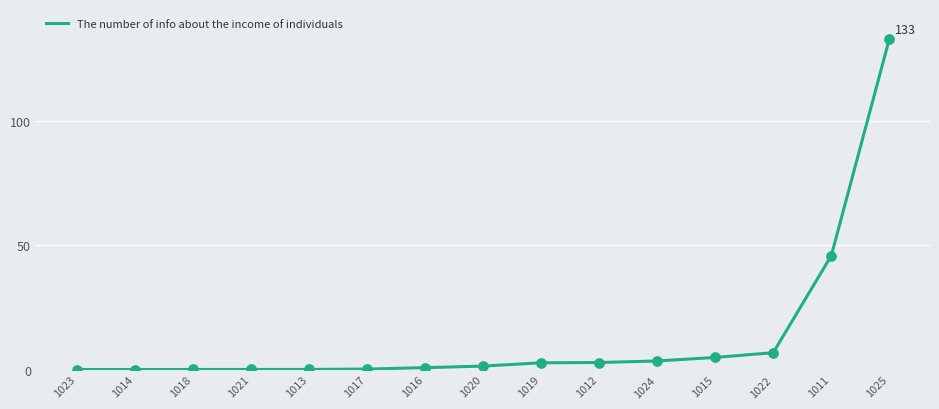

True or false: the data shows 6.8 at 1022.

True